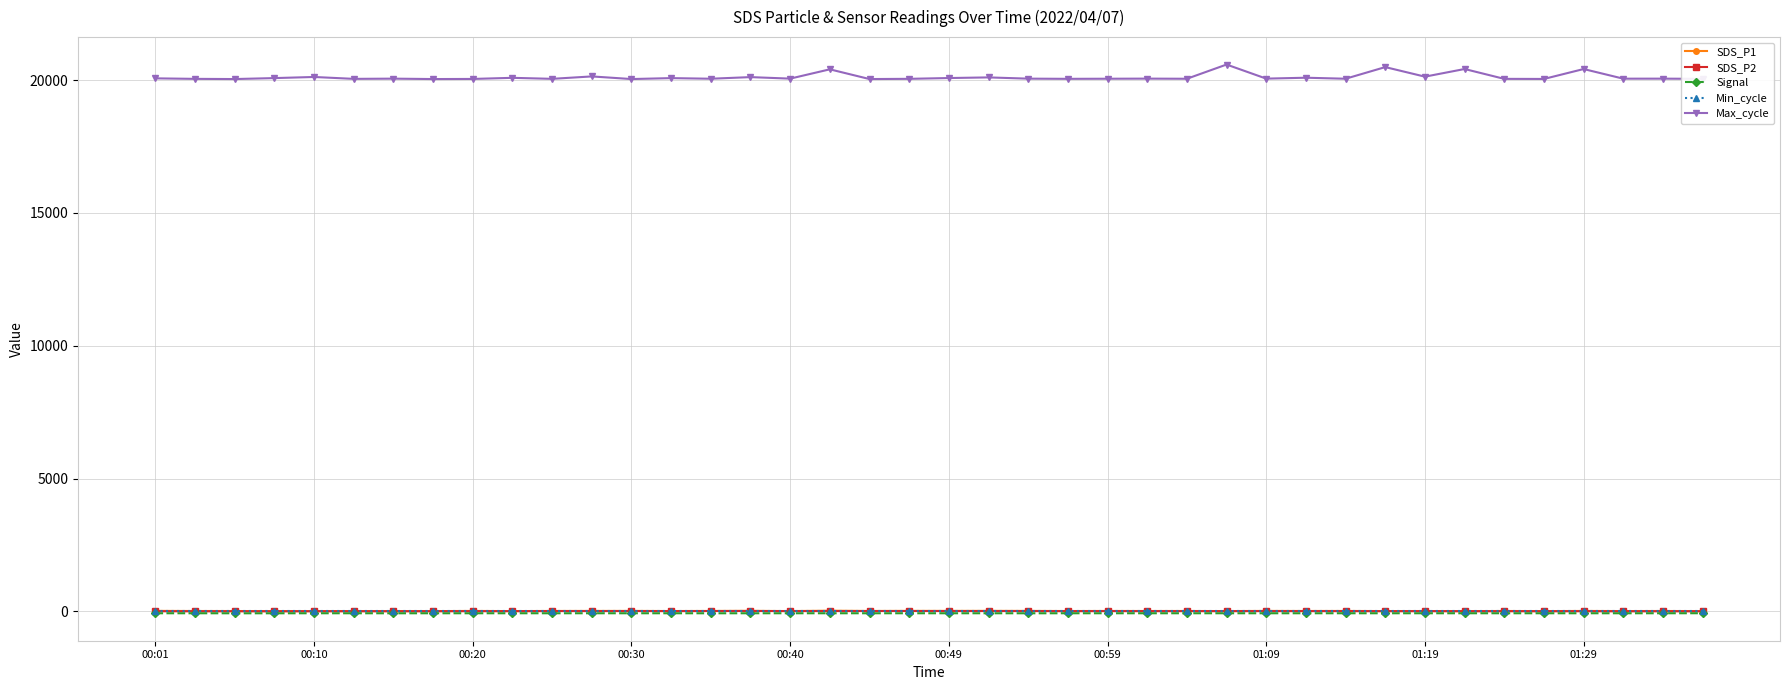

Which series has the widest spread of values?

Max_cycle